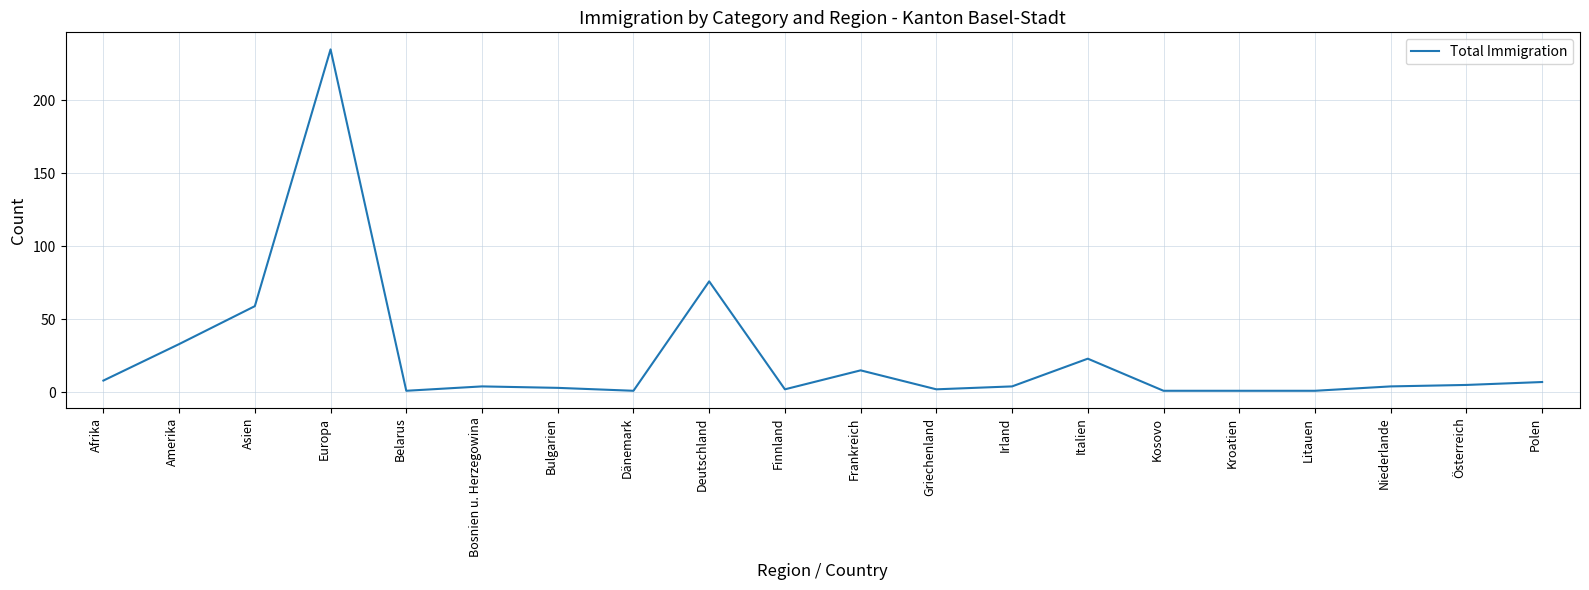

The value at Italien is 33. True or false?

False